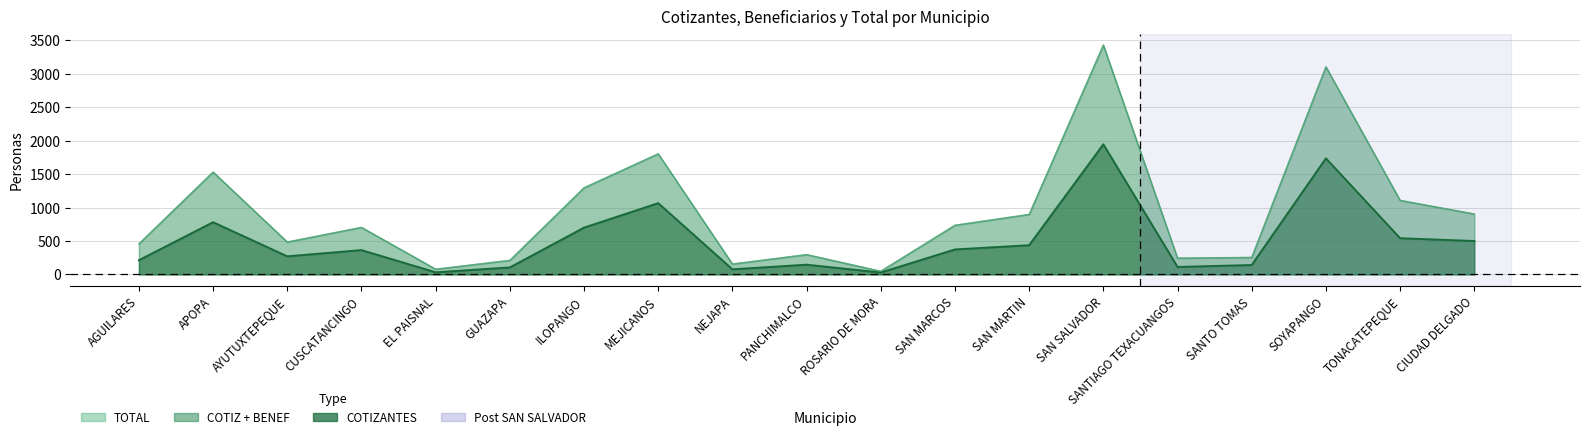

At which category does TOTAL reach its first local valley?

AYUTUXTEPEQUE